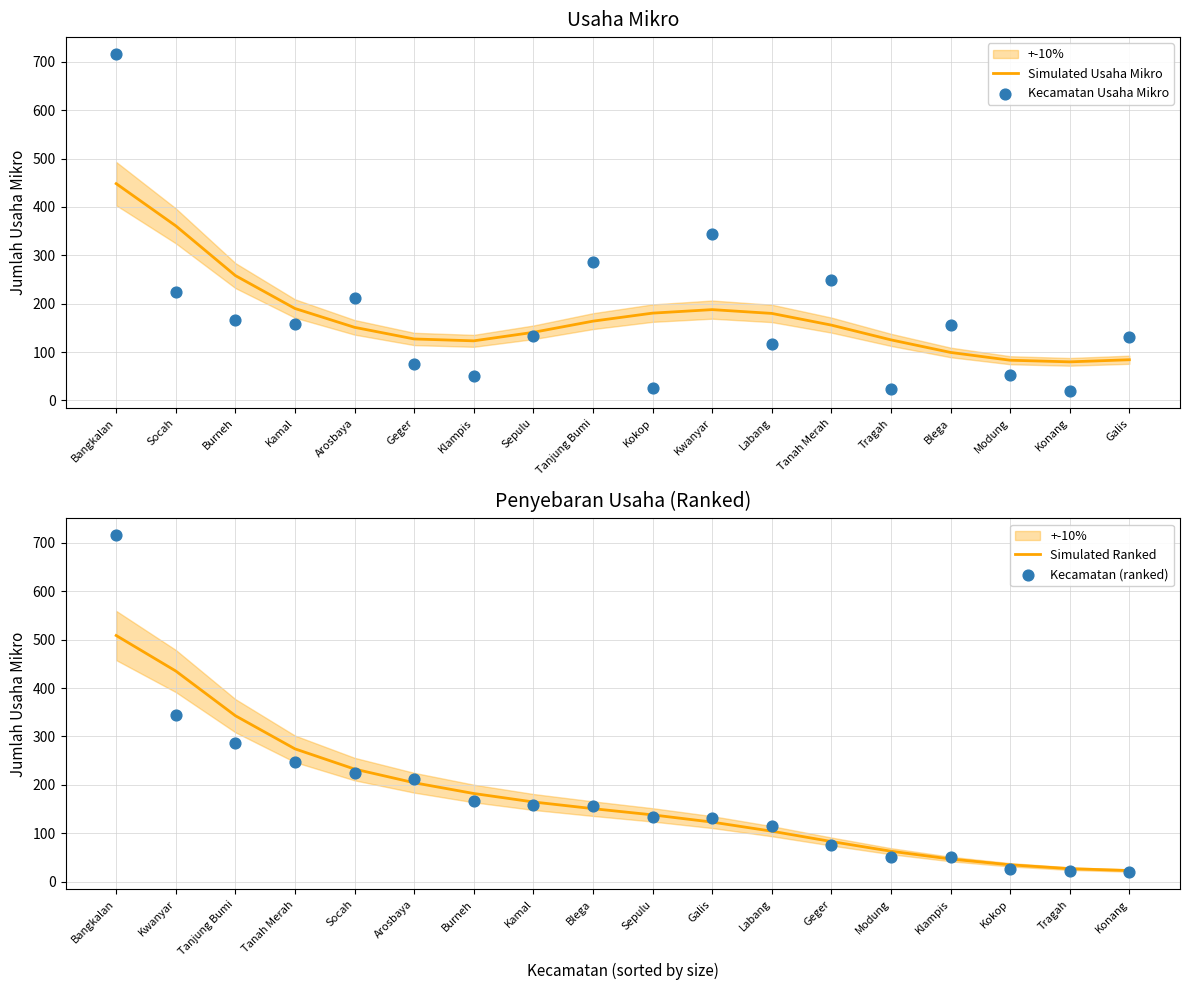

What are all the series names shown in the legend?

Simulated Usaha Mikro, Kecamatan Usaha Mikro, Simulated Ranked, Kecamatan (ranked)